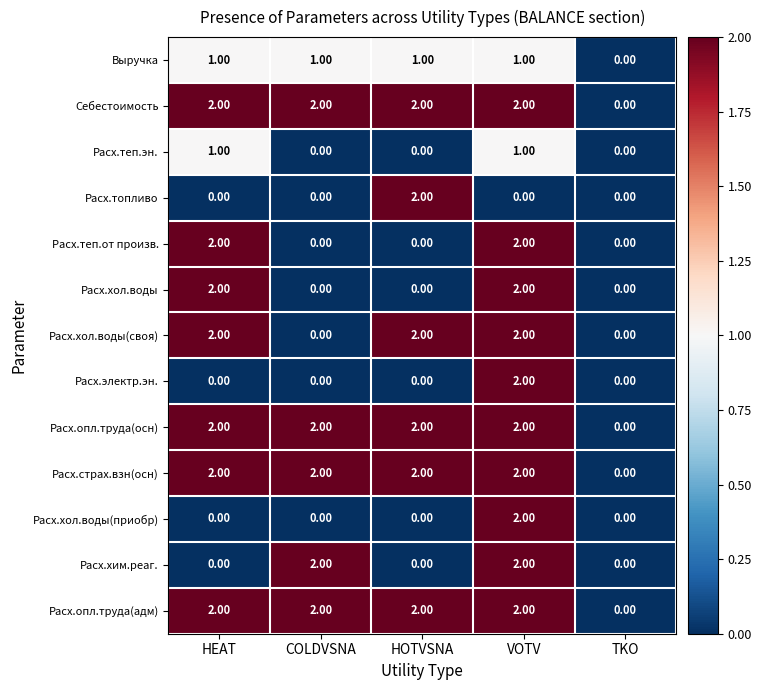

At which category is the sum across all series the highest?

VOTV